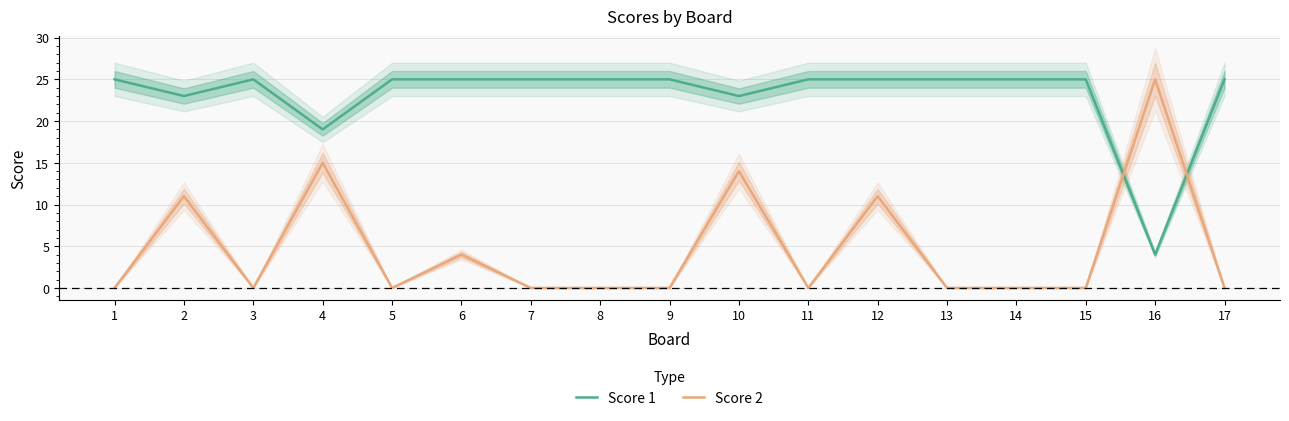

Which series has the largest total across all categories?

Score 1